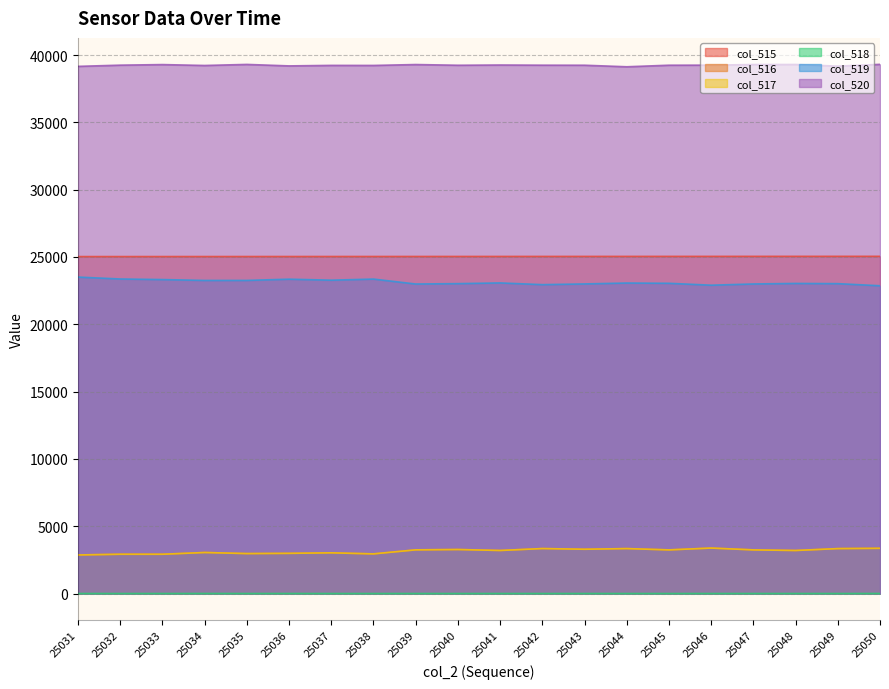

In col_520, how many points are higher than both neighbors (excluding endpoints)?

6